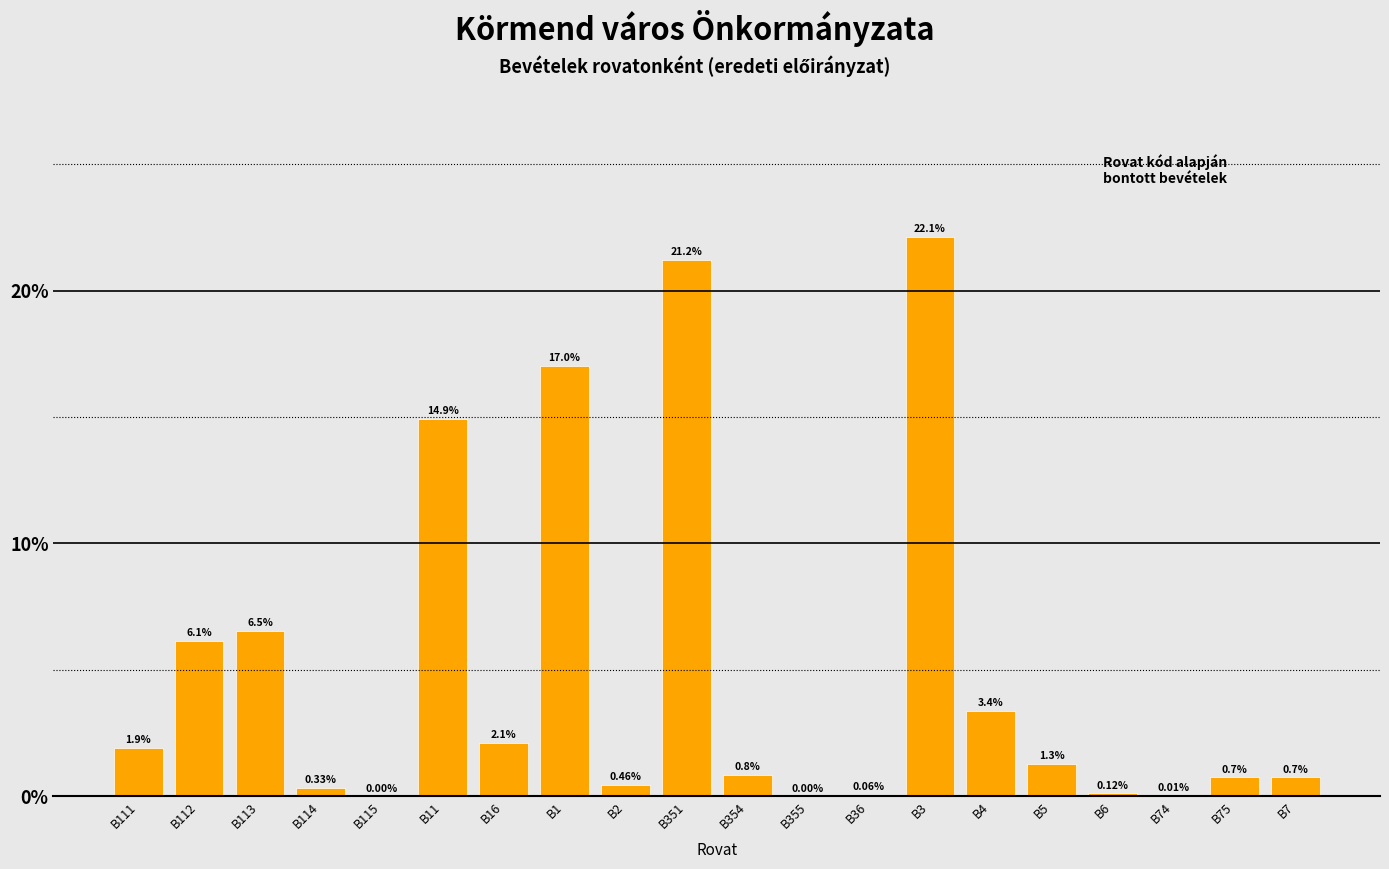

What is the sum of the values at B75 and B5?

2.0